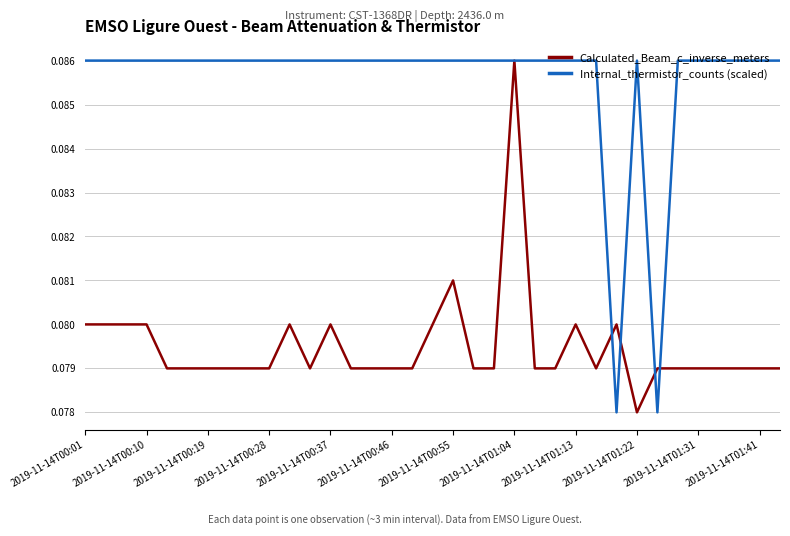

List the series in order of their overall mean, highest first.

Internal_thermistor_counts (scaled), Calculated_Beam_c_inverse_meters